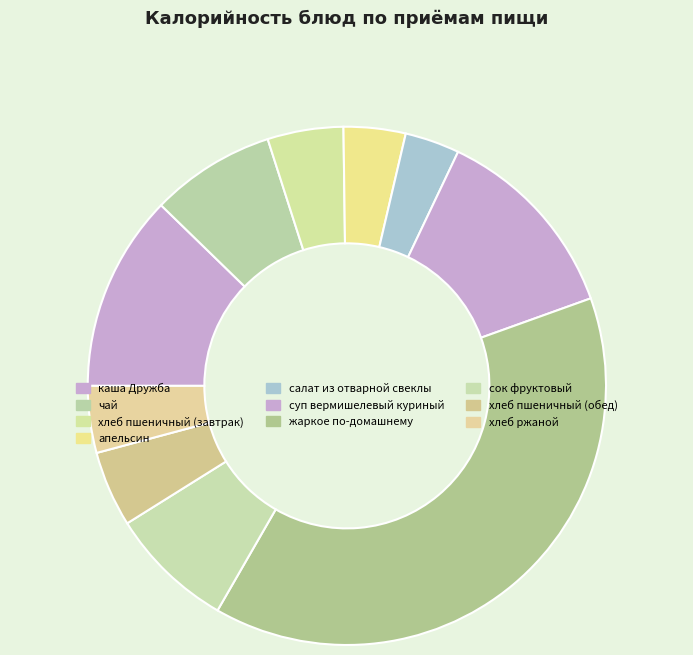

Is it true that хлеб пшеничный (обед) is 5% of the pie?

True